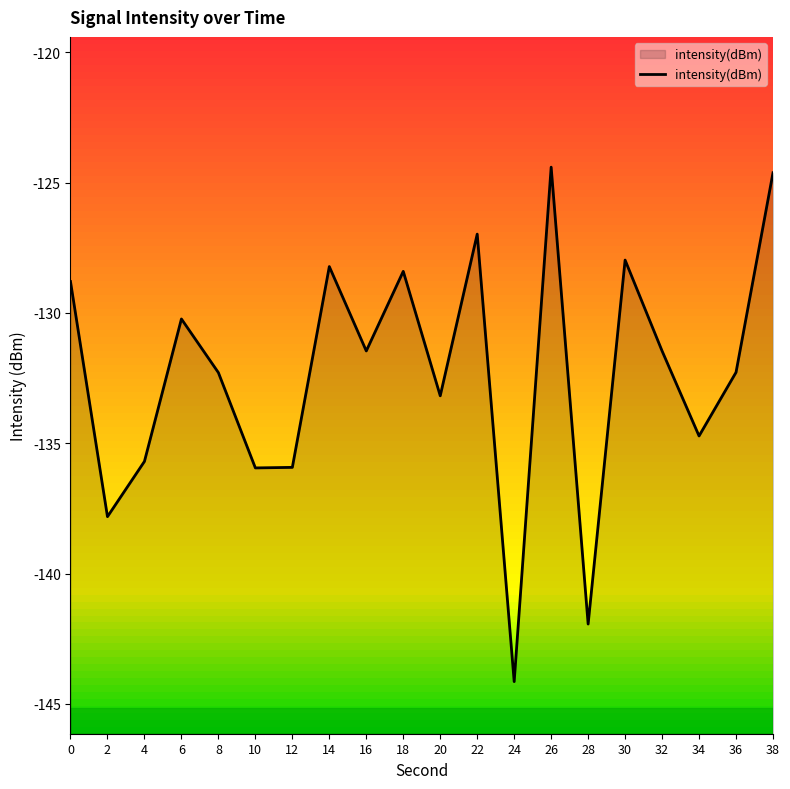

What is the change in value from 22 to 36?

-5.3